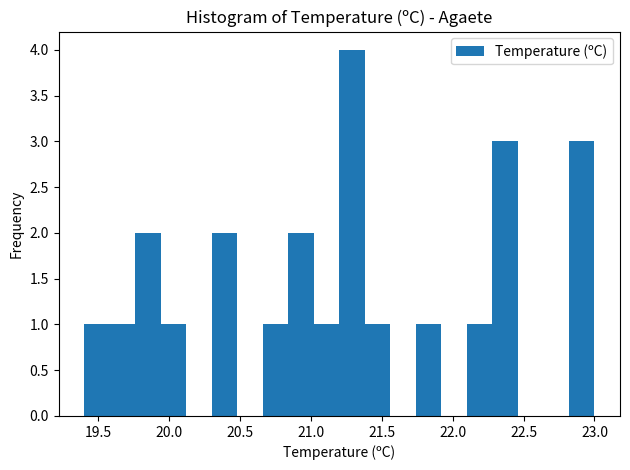

Read against the x-axis, roughly where is the centre of the tallest bar?

21.30